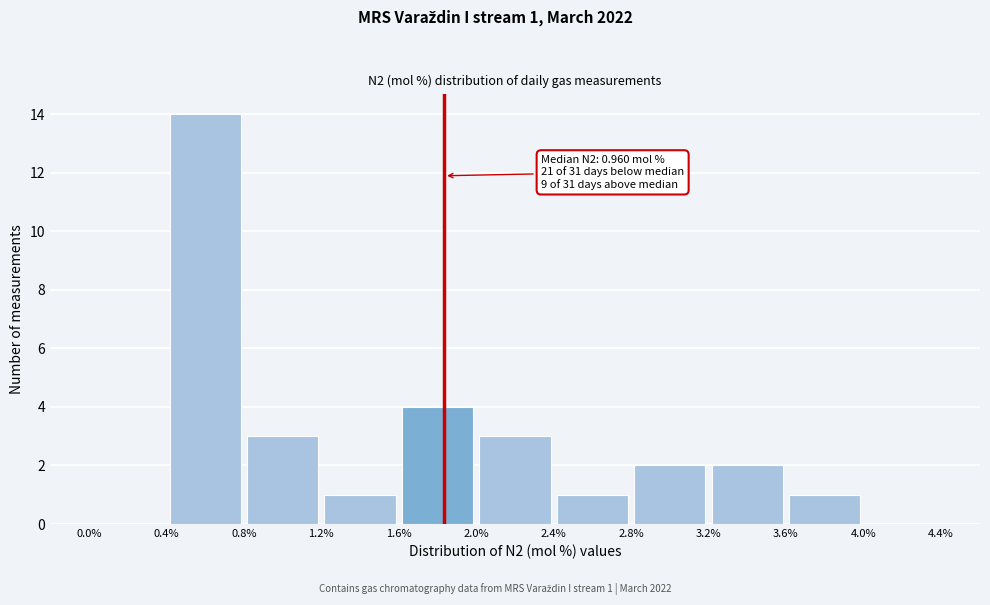

Over which range of the x-axis is the bar tallest?

0.4% to 0.8%